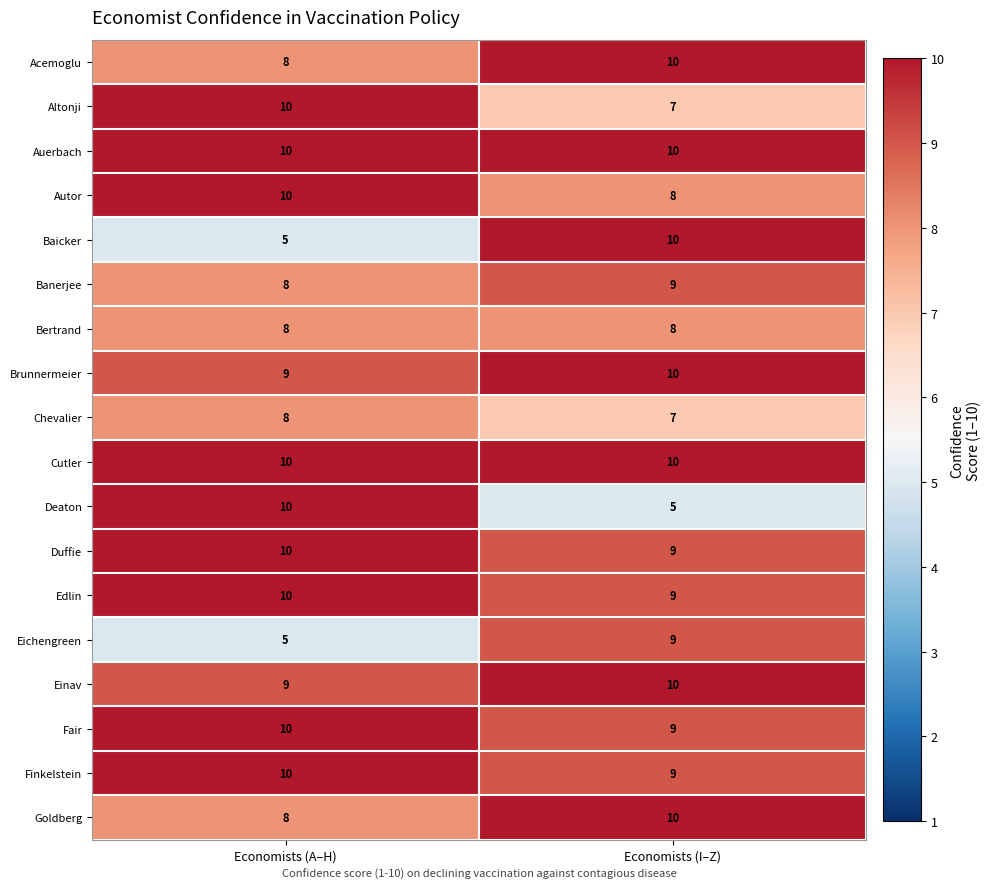

True or false: Bertrand has a value of 8 at Economists (I–Z).

True